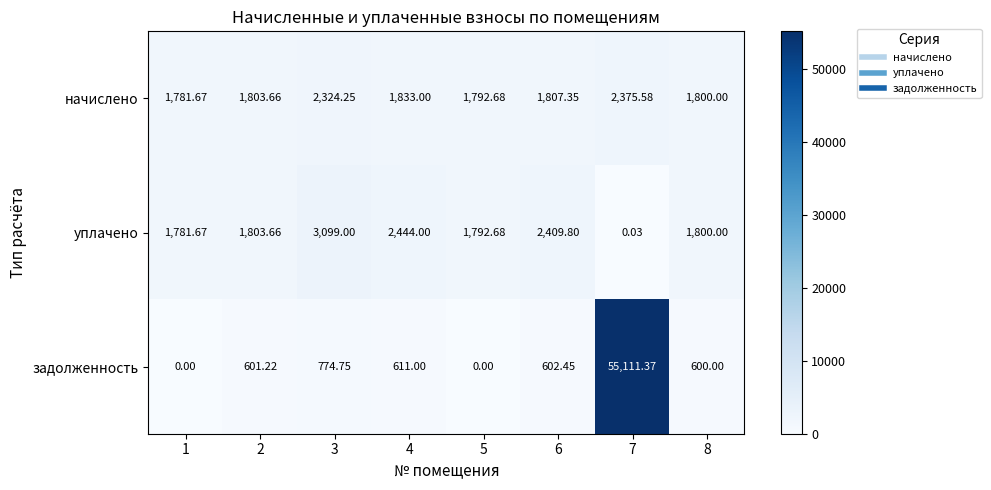

At 3, list the series in order from largest to smallest.

уплачено, начислено, задолженность